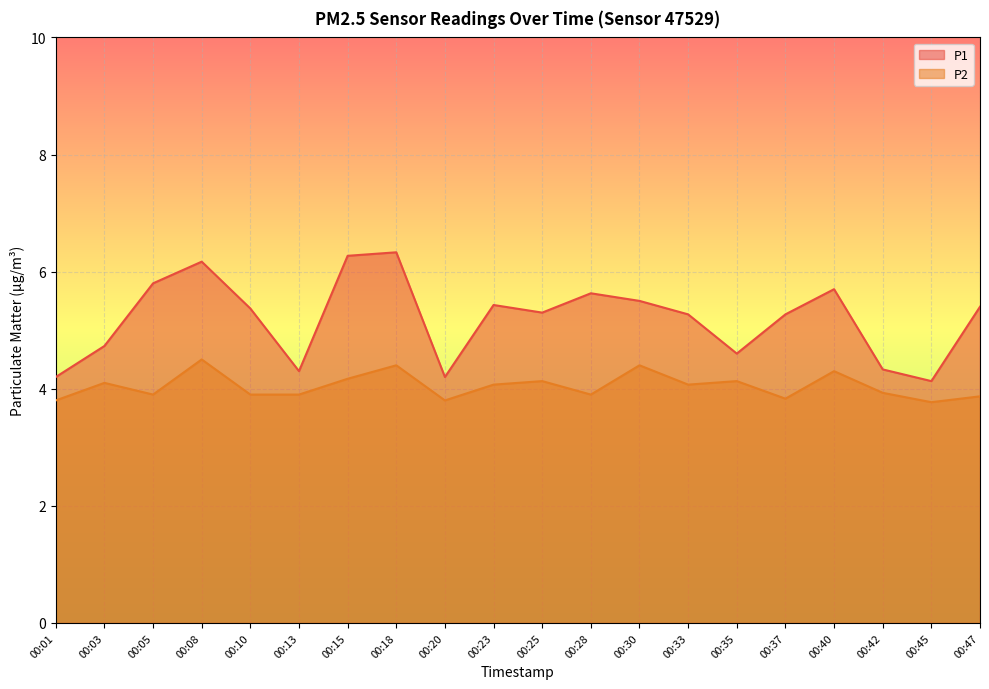

Where does the P2 series first go above 4?

00:03